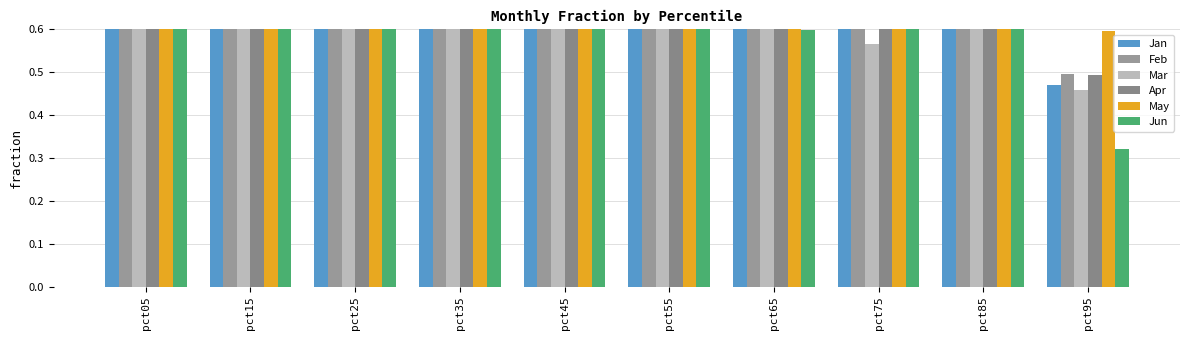

How many distinct data groups are displayed?

6